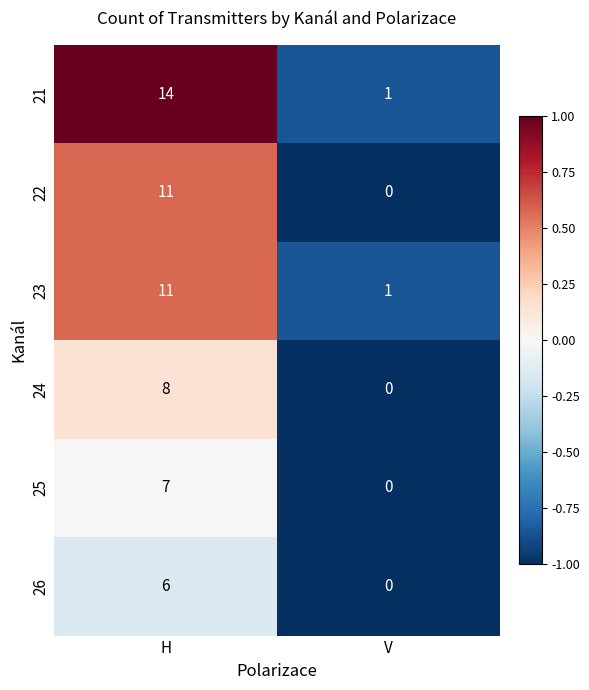

What is the difference between the highest and lowest values at H?

8